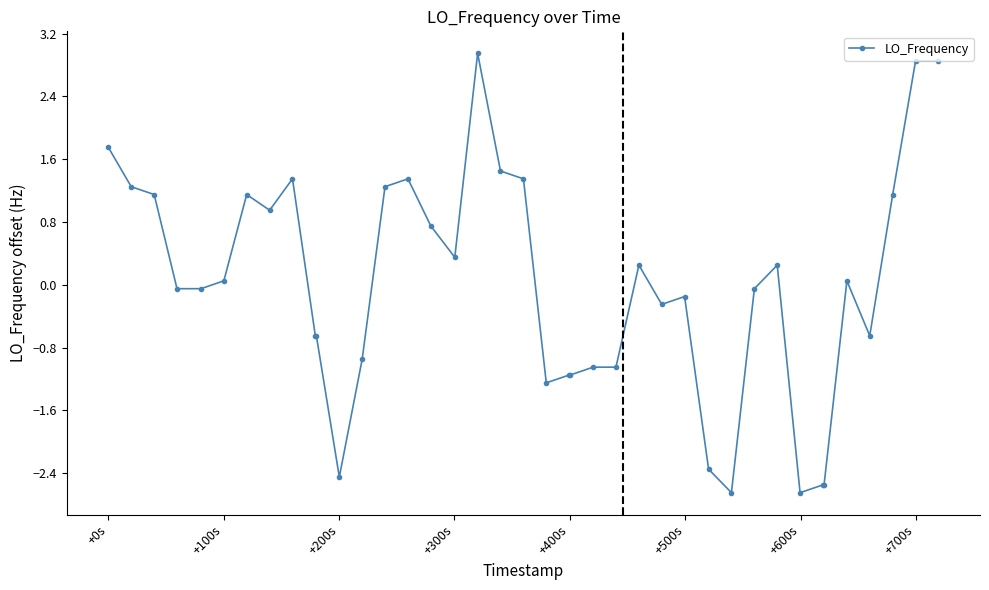

How many values exceed 0?

20